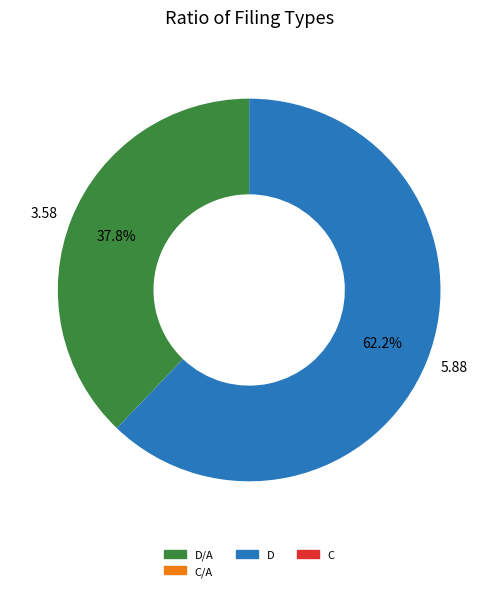

Is there any slice that represents more than half of the pie?

Yes